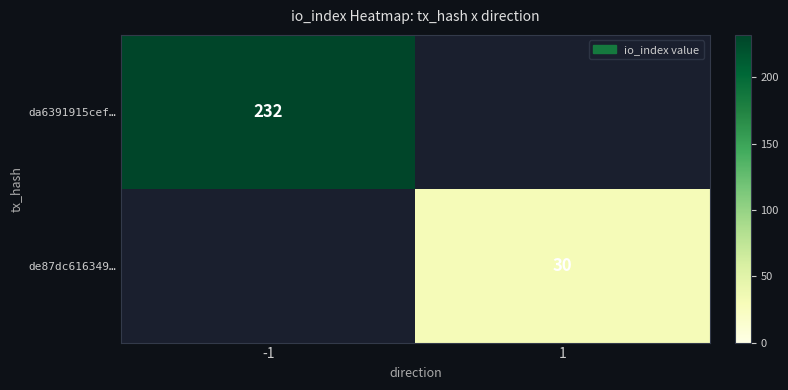

True or false: de87dc616349… has a value of 30 at 1.

True